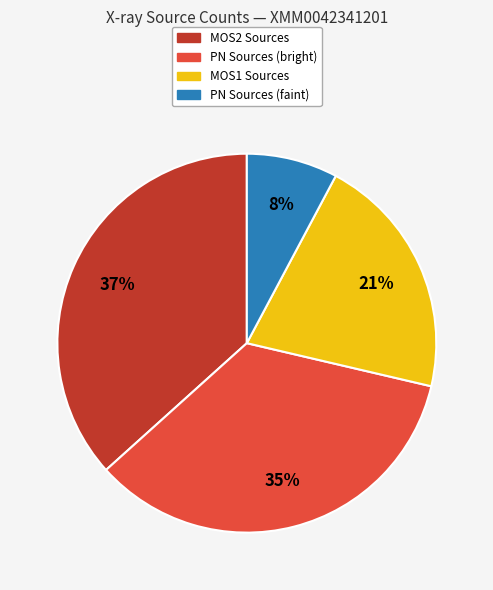

Is there a majority slice in this chart?

No